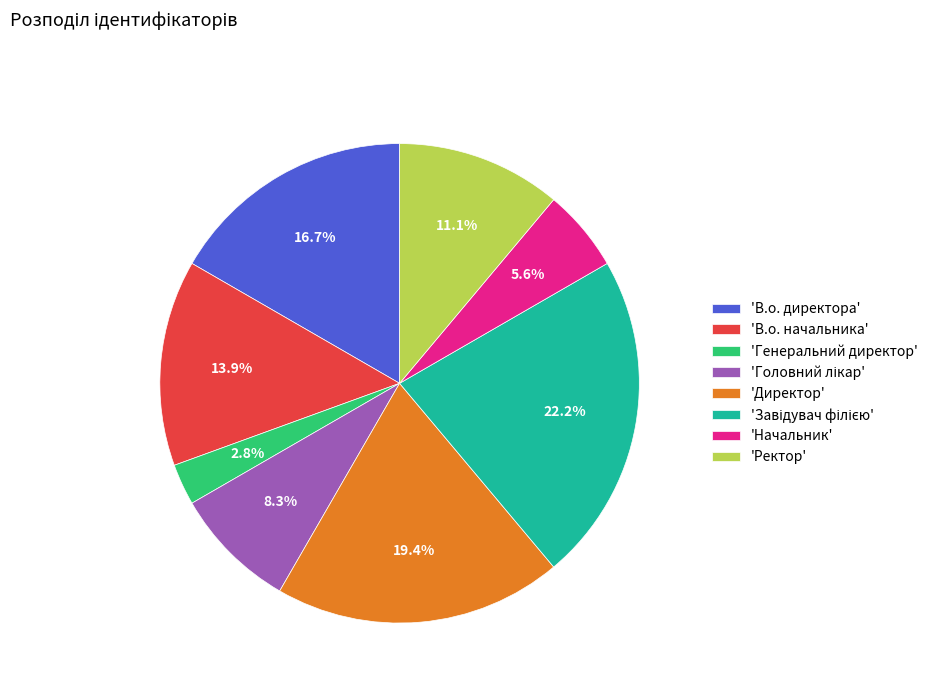

Does any single category account for the majority?

No